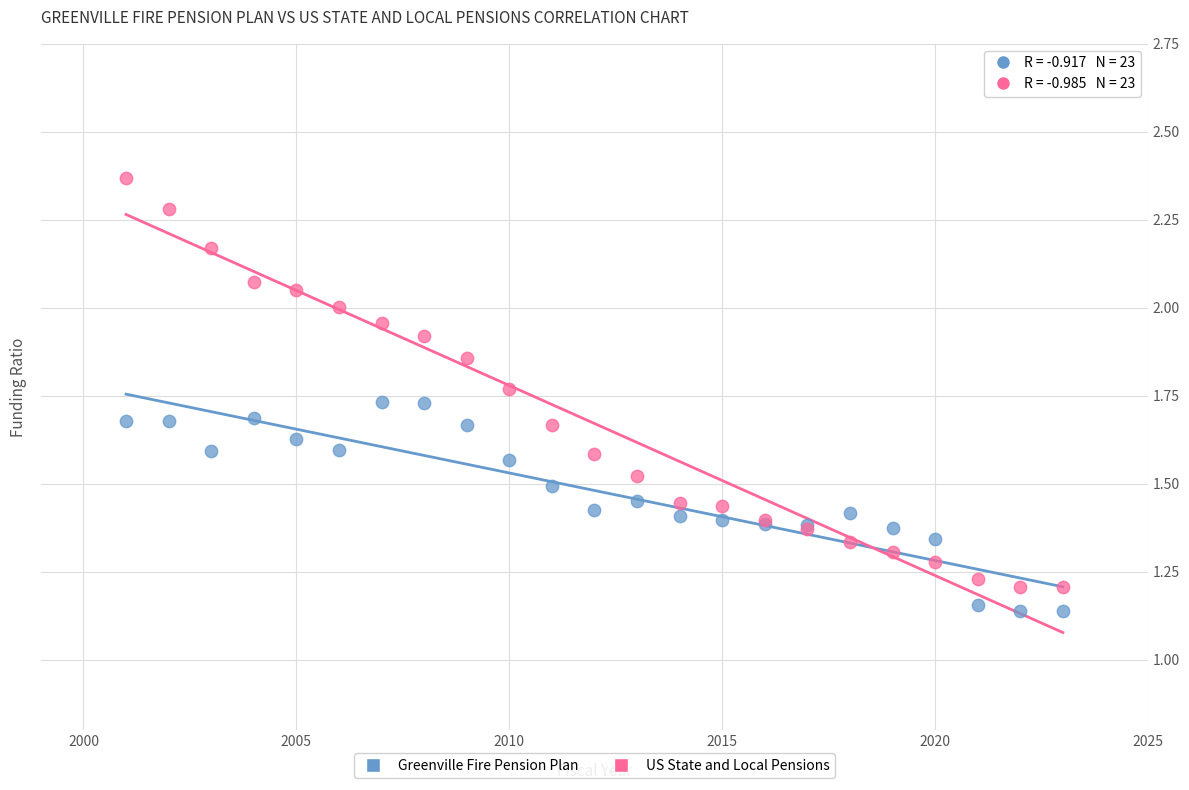

Which series reaches the maximum Y coordinate?

US State and Local Pensions